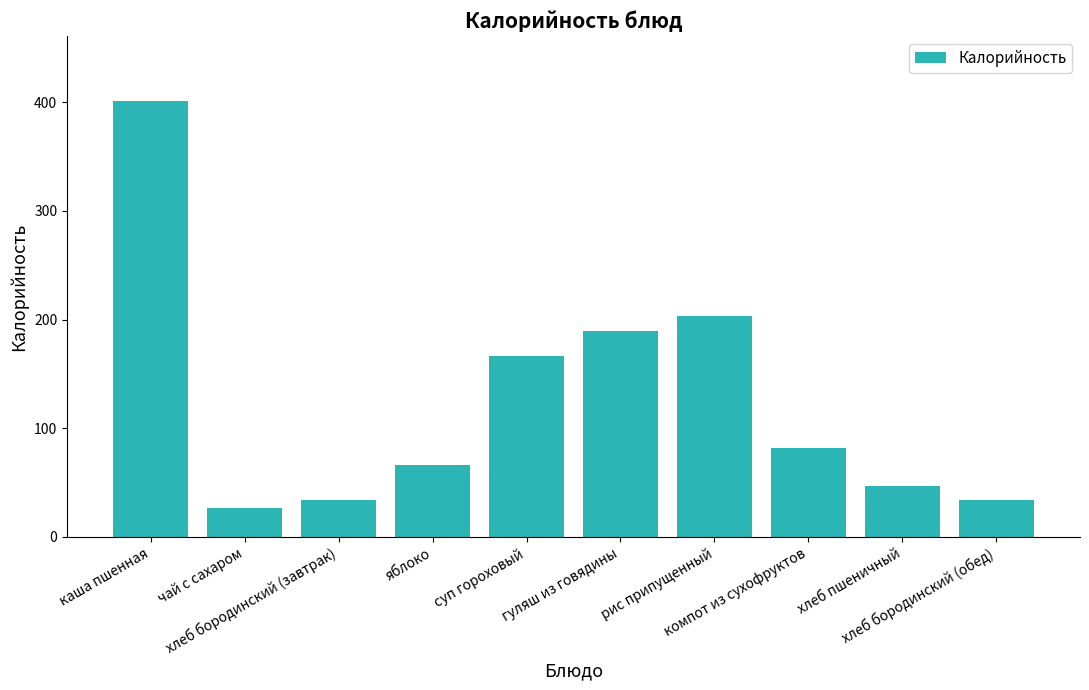

Is it true that the value at чай с сахаром is 46.5?

False